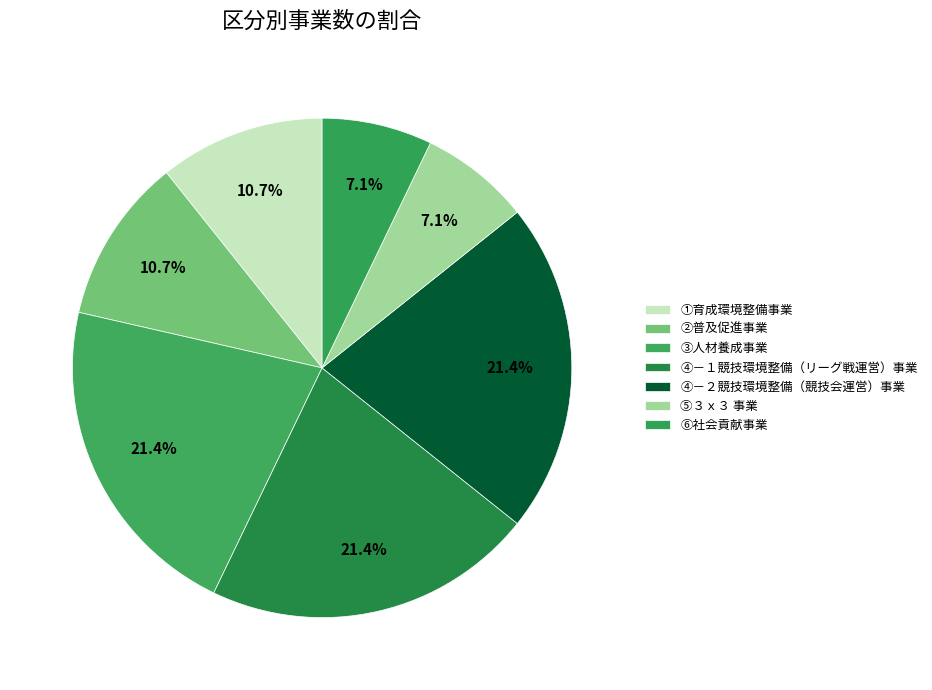

What percentage is the ③人材養成事業 slice, to the nearest percent?

21%